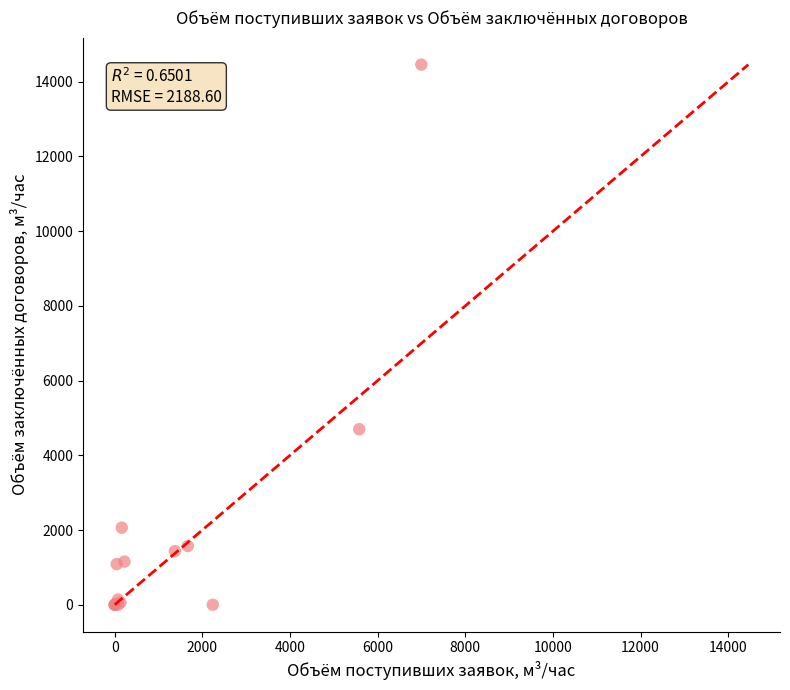

What Y value in the scatter plot is closest to 7228?

4698.2